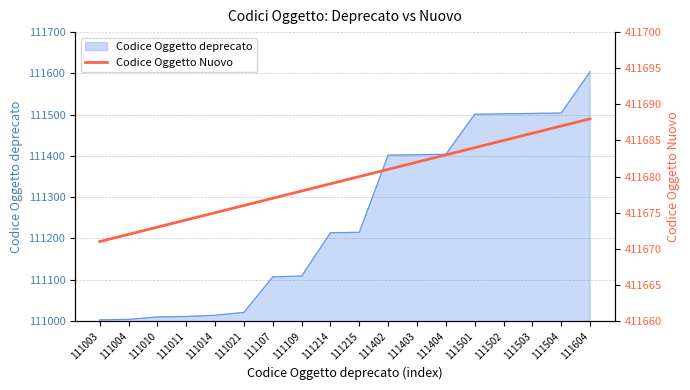

True or false: Codice Oggetto deprecato has a value of 190010 at 111021.

False